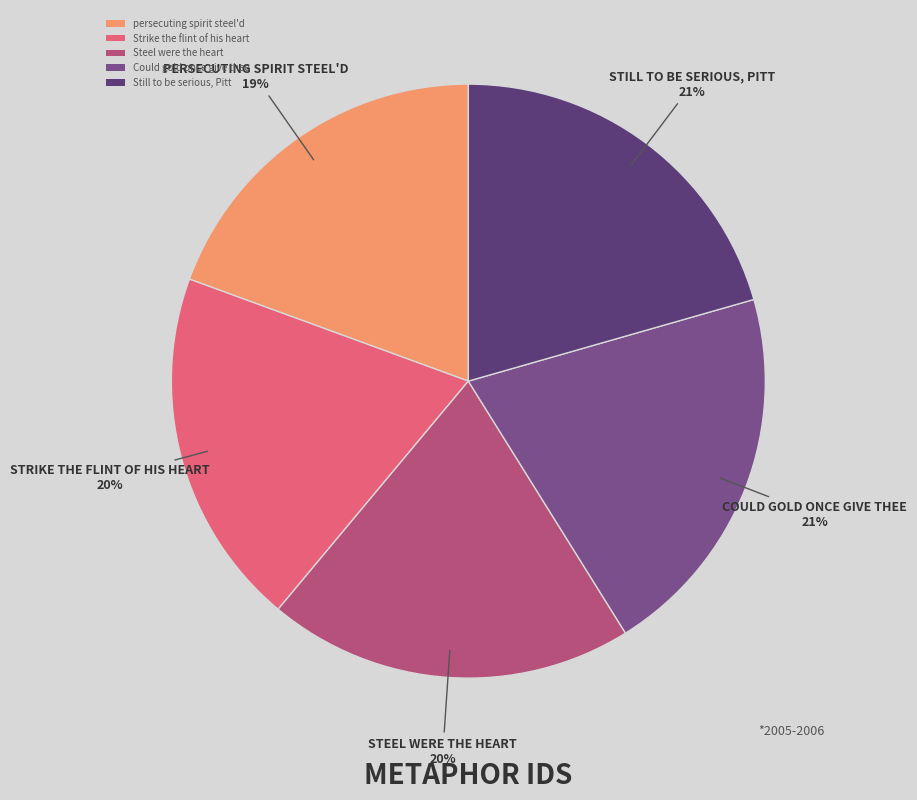

Count the number of slices in the pie.

5